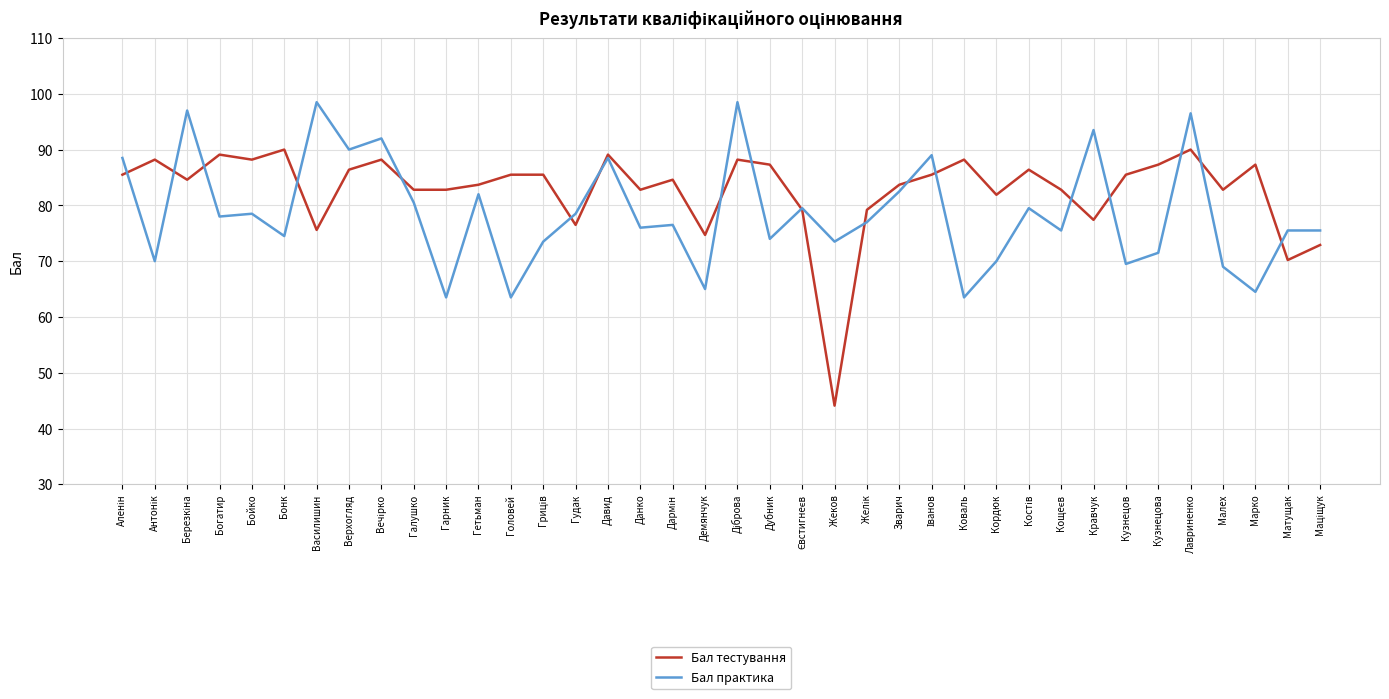

How many intersections are there between Бал практика and Бал тестування?

18